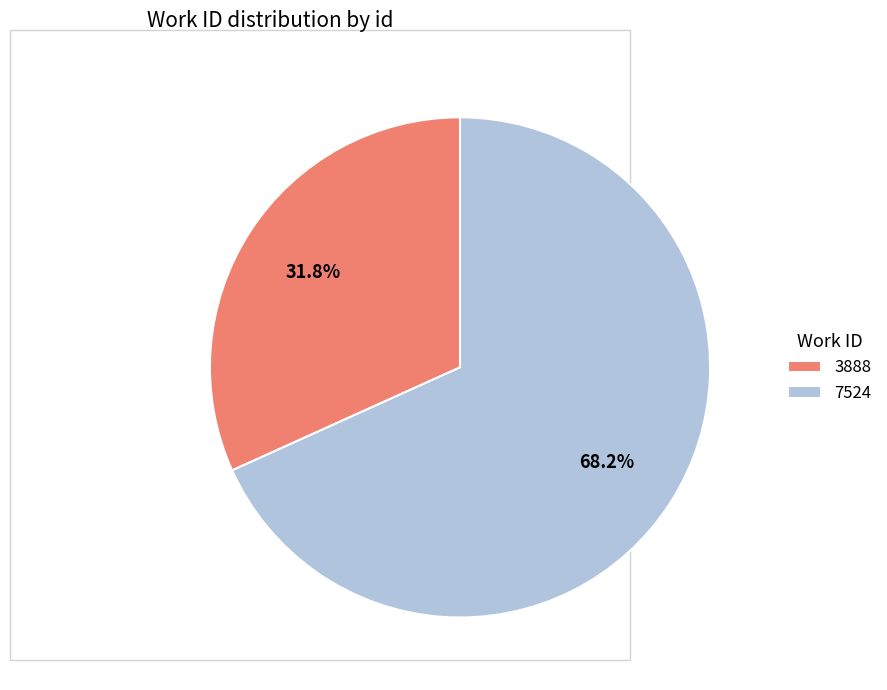

Which has a higher value, 7524 or 3888?

7524